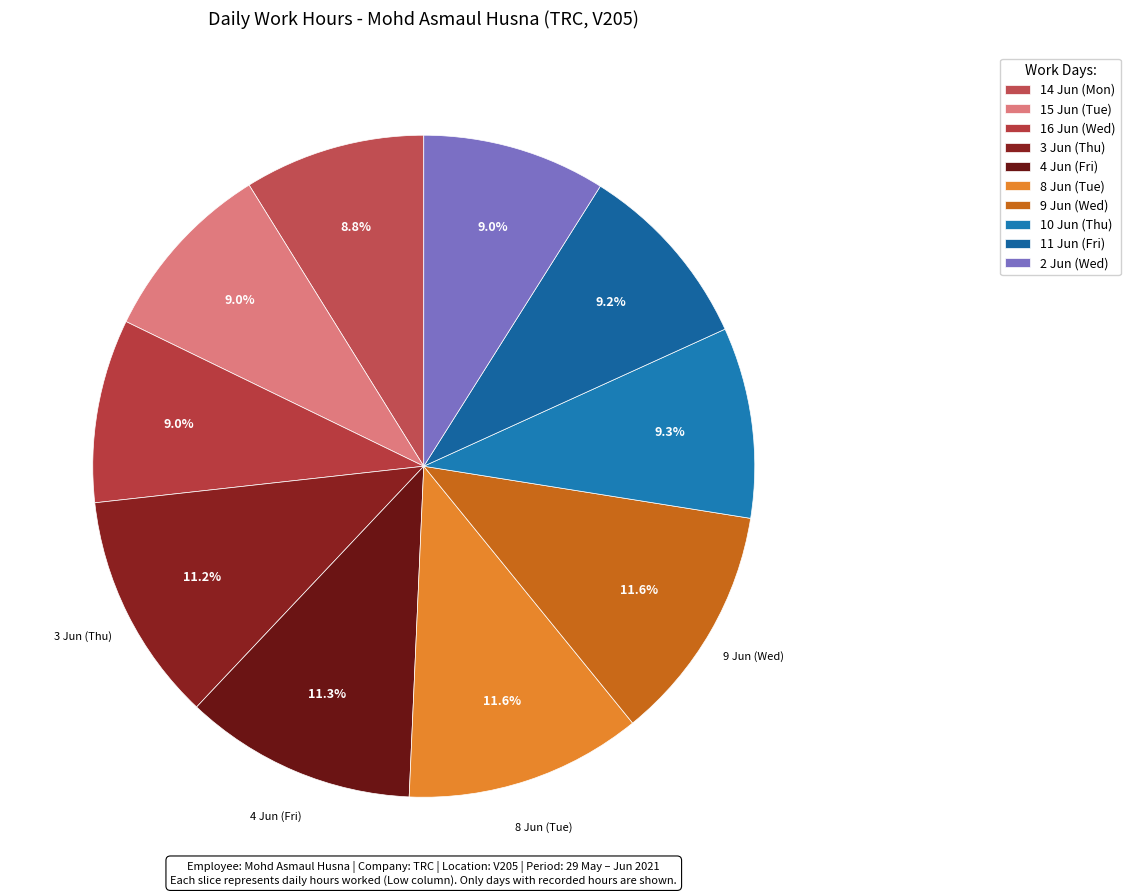

Which category has the smallest portion of the pie?

Mon